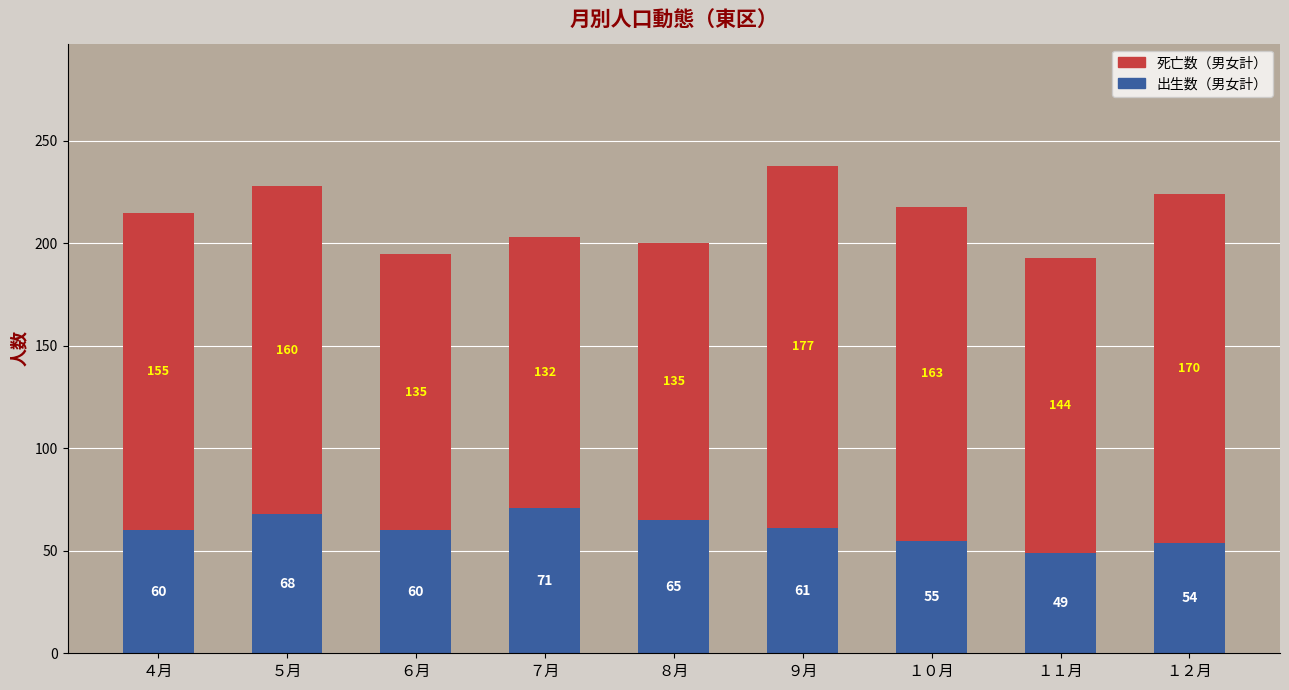

How many data points in 出生数（男女計） are less than 60?

3